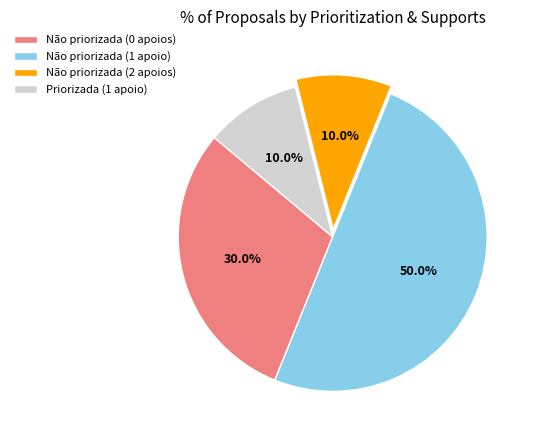

To the nearest percent, what is the difference between the largest and smallest slice percentages?

40%